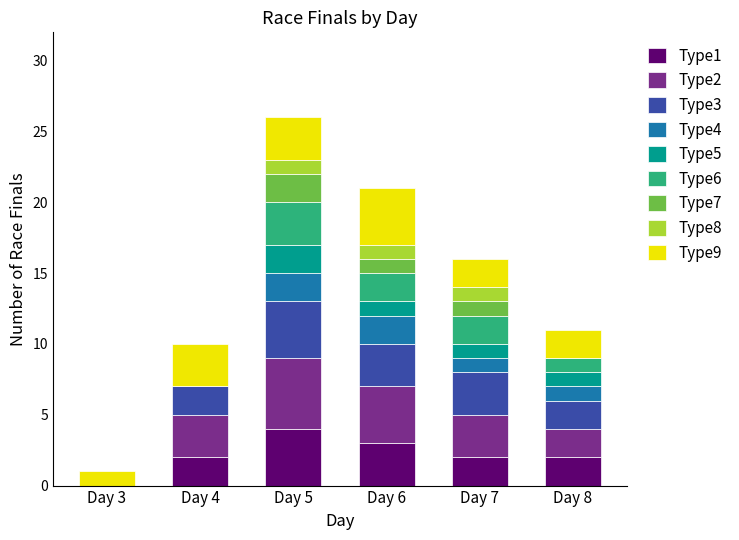

At which label does Type1 reach its peak?

Day 5